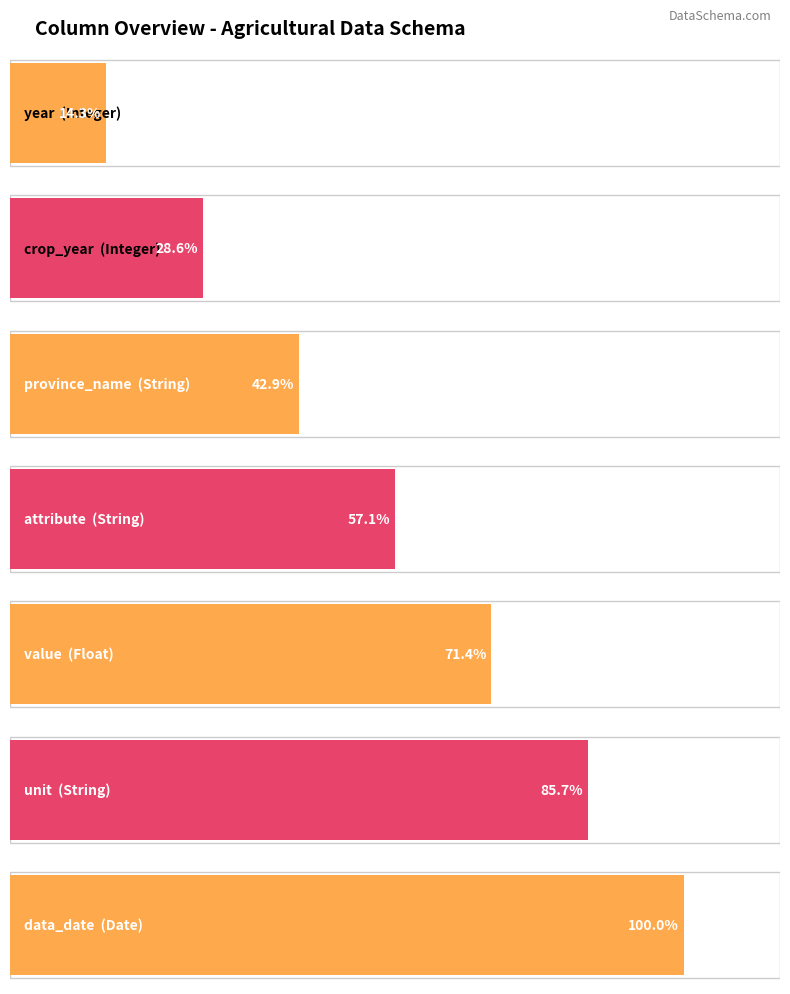

What is the label of the 1st bar from the left?

year